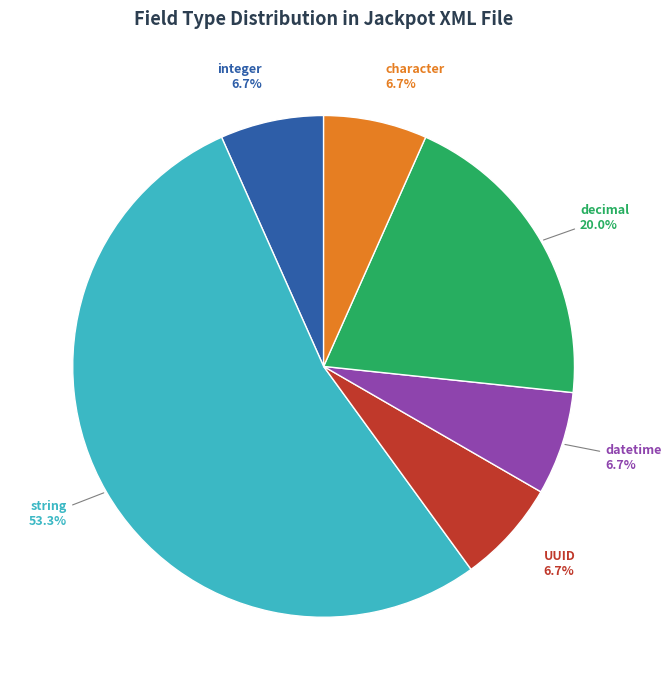

Does any single category account for the majority?

Yes